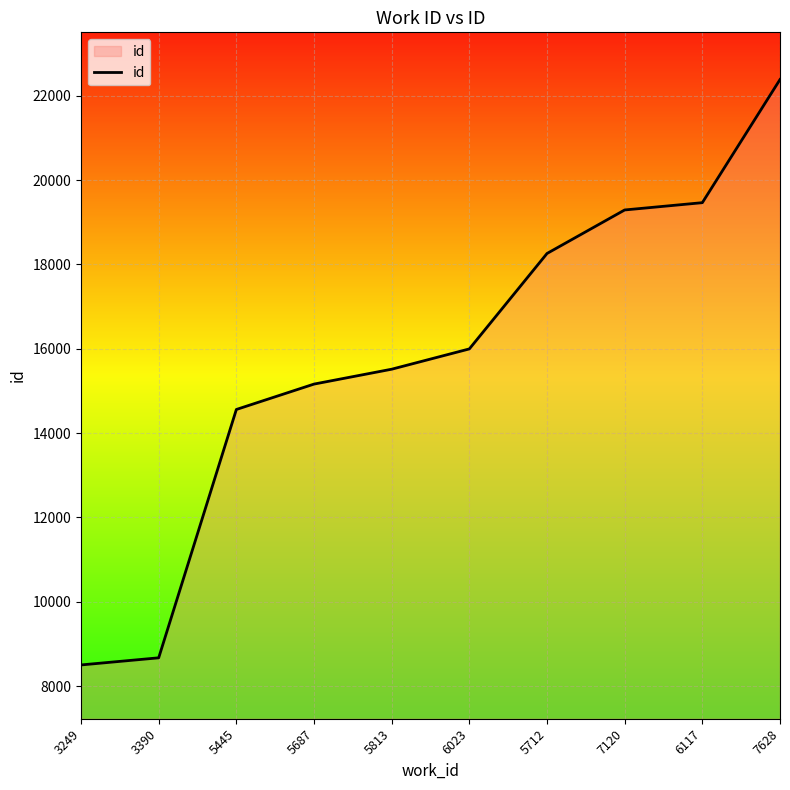

What is the average value?

15781